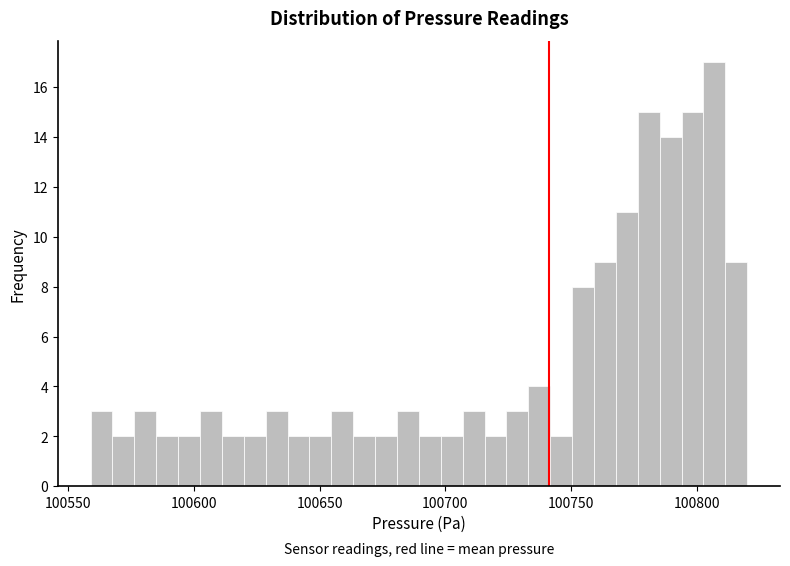

Read against the x-axis, roughly where is the centre of the tallest bar?

100805